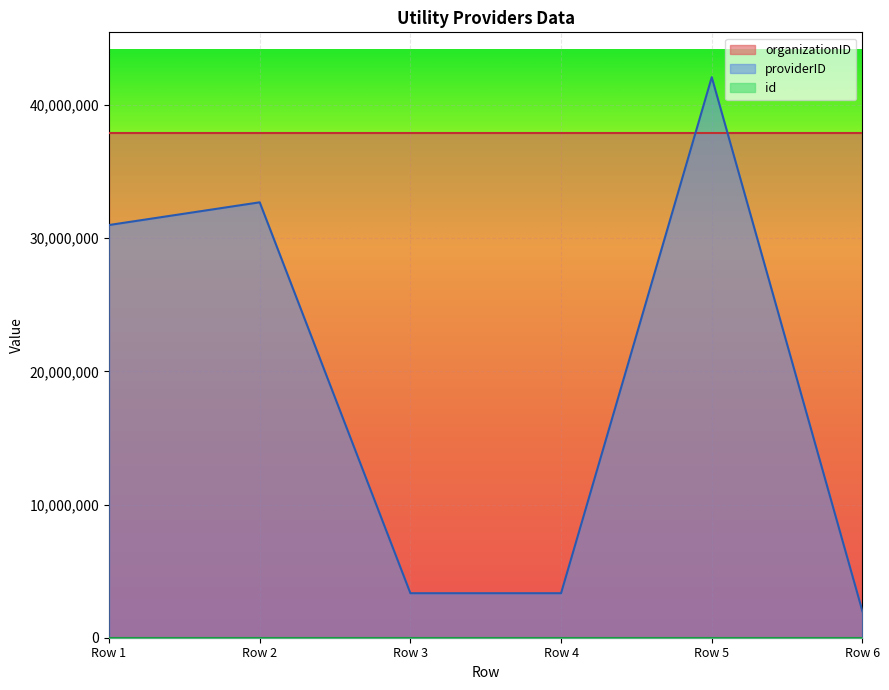

What is the value of the id point at the 6th from the left?

6